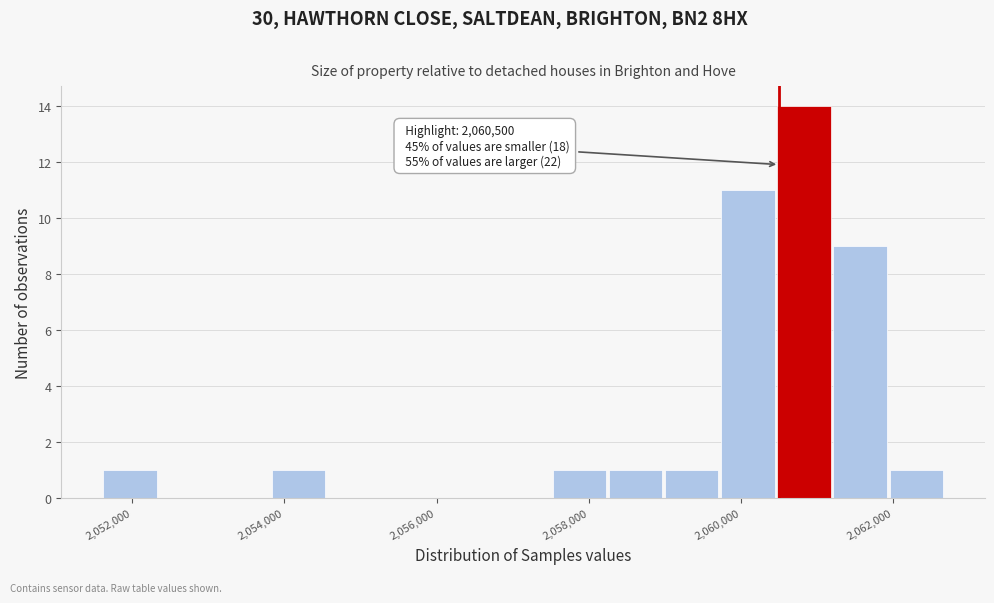

Around what value on the x-axis is the tallest bar? Give the approximate position of its centre, as read against the axis.

2060800